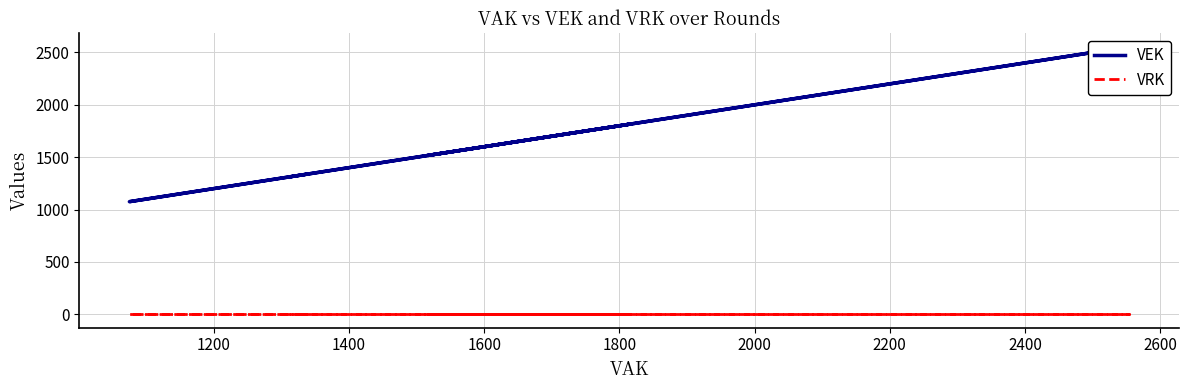

True or false: VRK and VEK cross at least once.

False